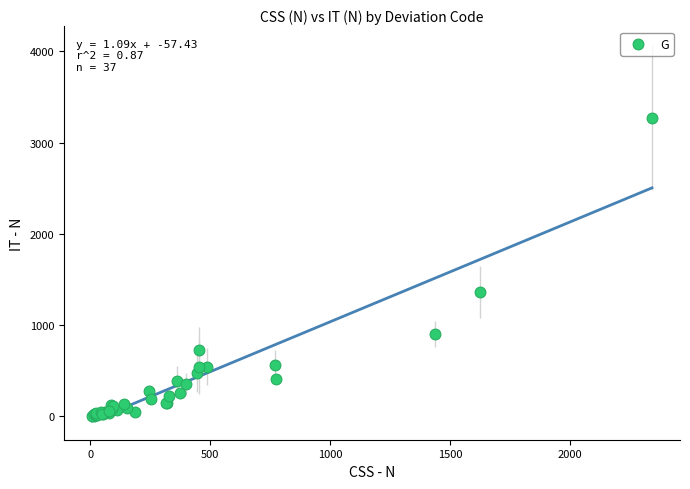

What Y value in the scatter plot is closest to 1638?

1363